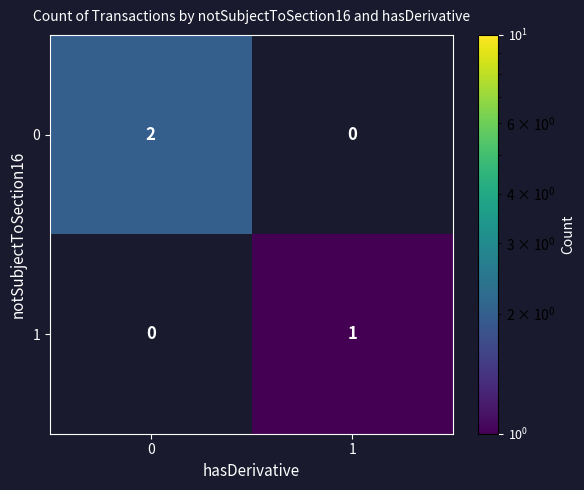

The value of 1 at 1 is 0. True or false?

False